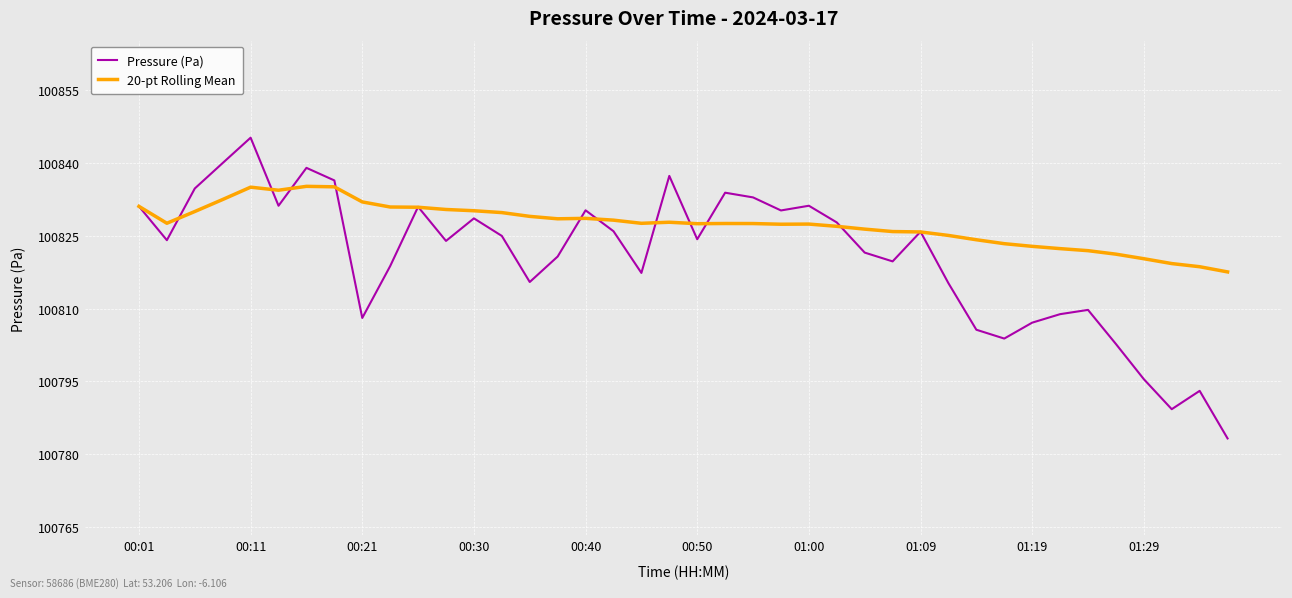

Which series ends up on top after the final intersection of Pressure (Pa) and 20-pt Rolling Mean?

20-pt Rolling Mean